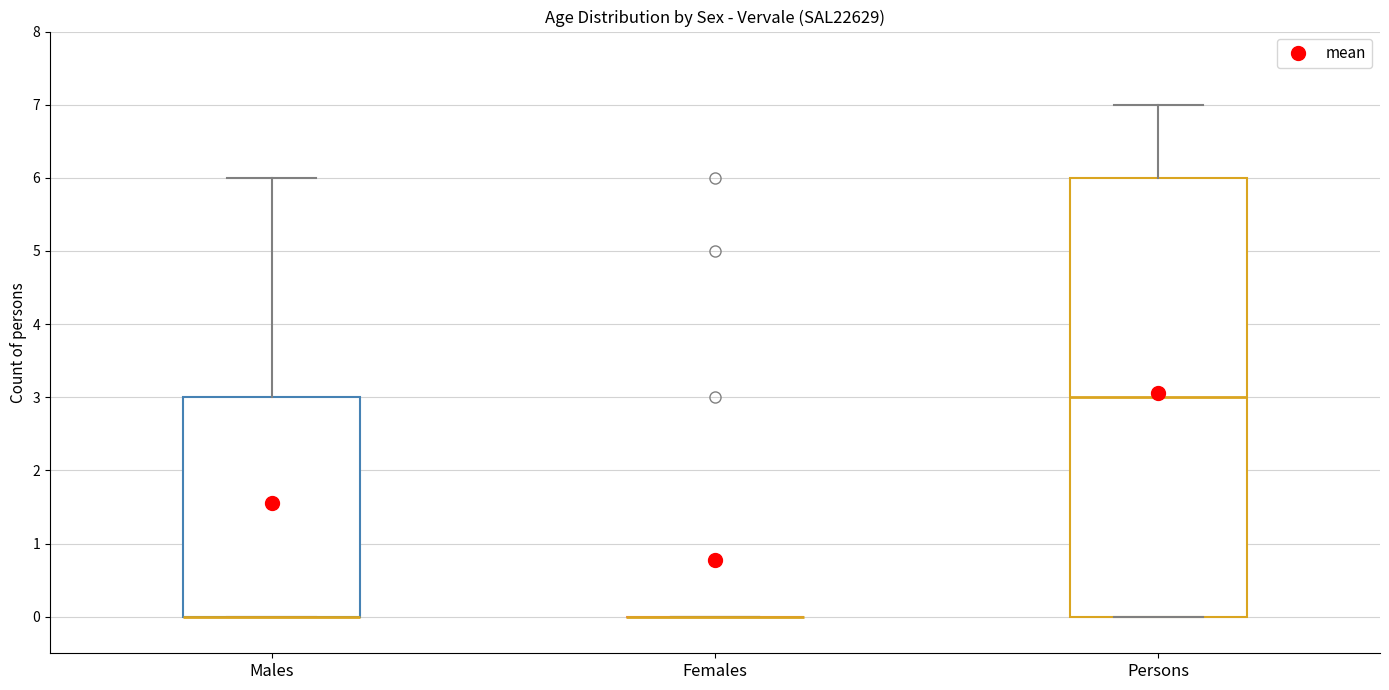

Reading left to right, transcribe this box plot: for each box, give where its median line is, the range the box spans, and where its two whiskers end, as read against the y-axis. The values are not printed on the chart, so give them approximately, as read against the axis.

Males: median 0 (drawn on the box's lower edge), box 0 to 3, whiskers 0 to 6
Females: box collapsed to a line at 0, whiskers 0 to 0
Persons: median 3, box 0 to 6, whiskers 0 to 7